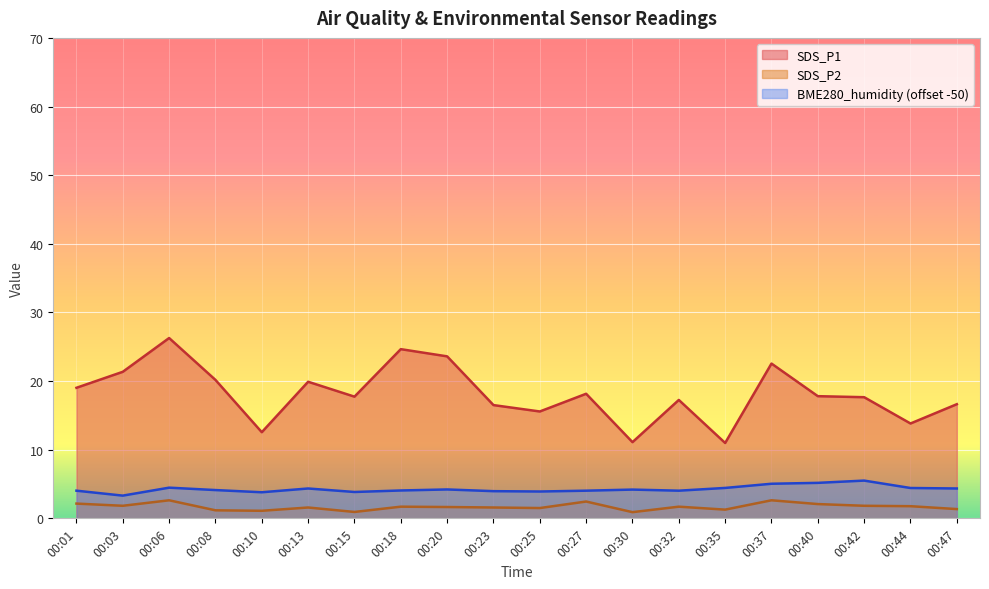

In BME280_humidity, how many points are higher than both neighbors (excluding endpoints)?

5